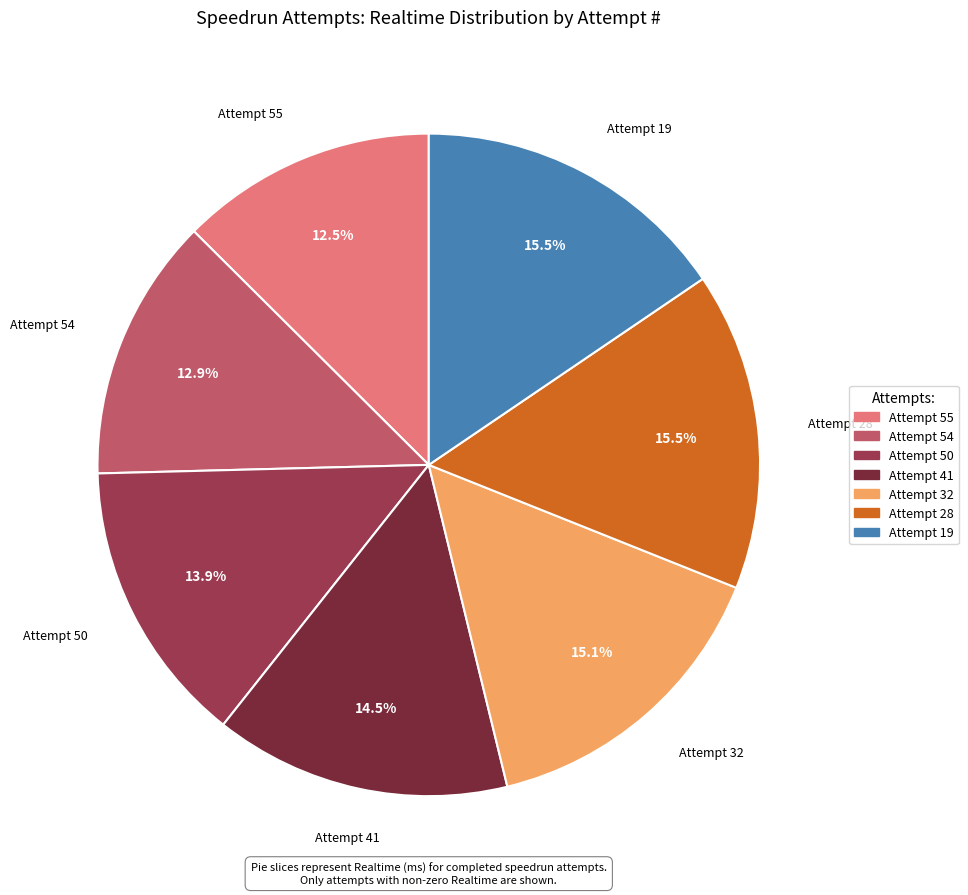

Is the sum of Attempt 41 and Attempt 28 greater than half?

No